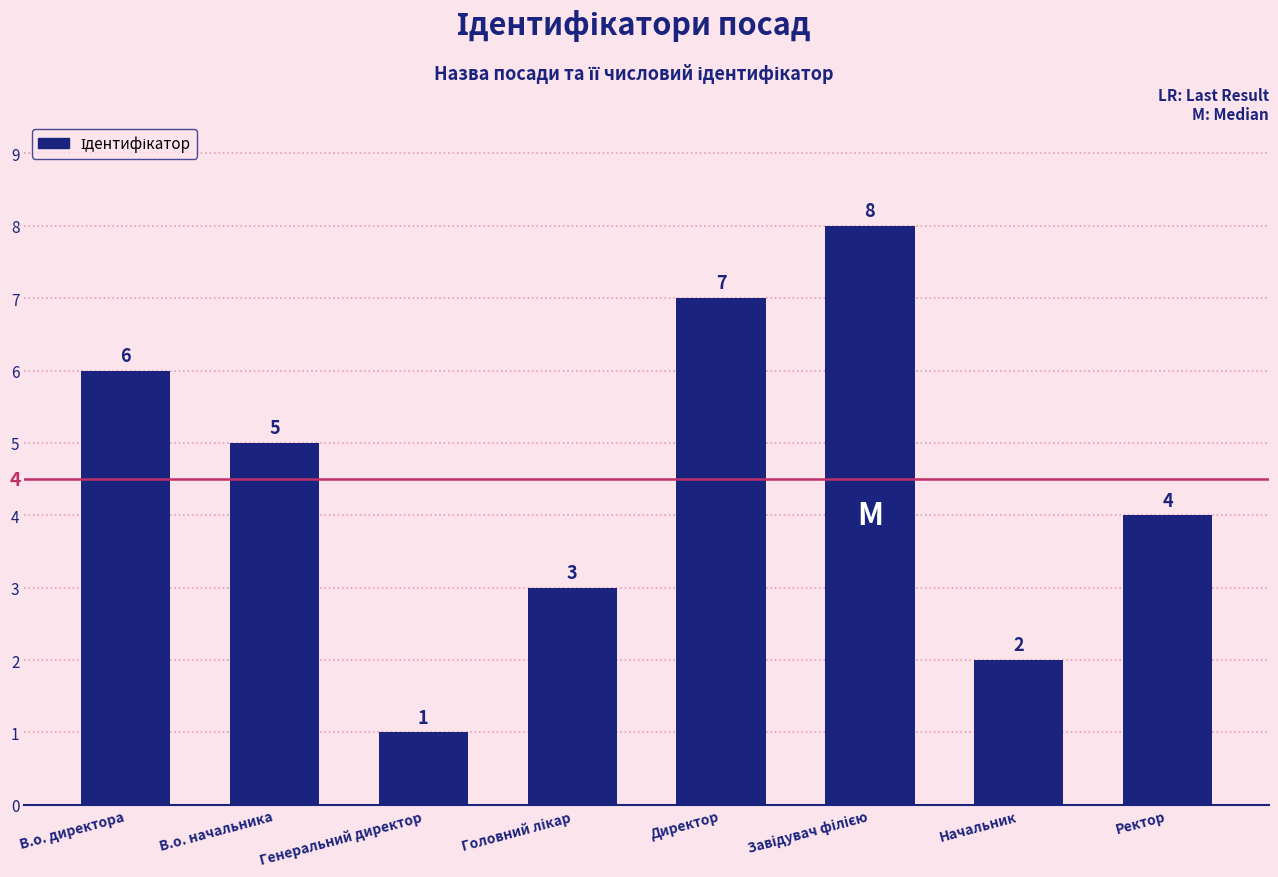

What is the greatest value displayed?

8